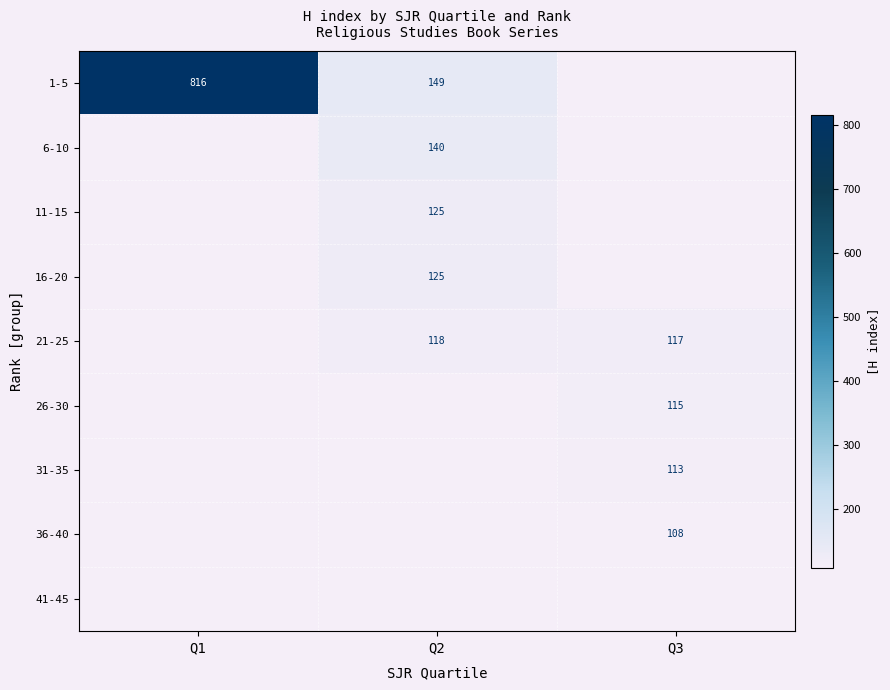

At which category does the chart reach its peak across all series?

Q1